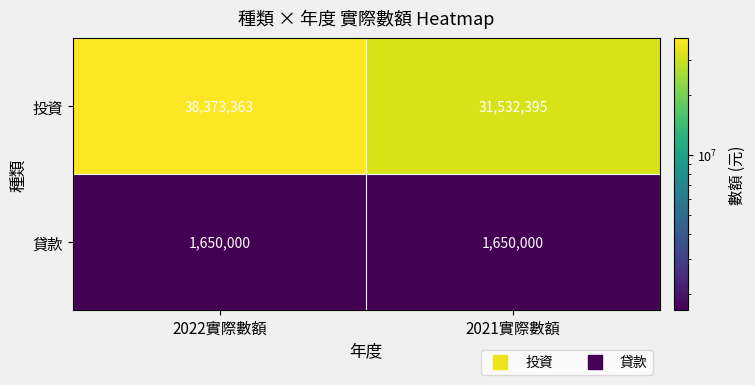

Which category has the highest value across all series?

2022實際數額